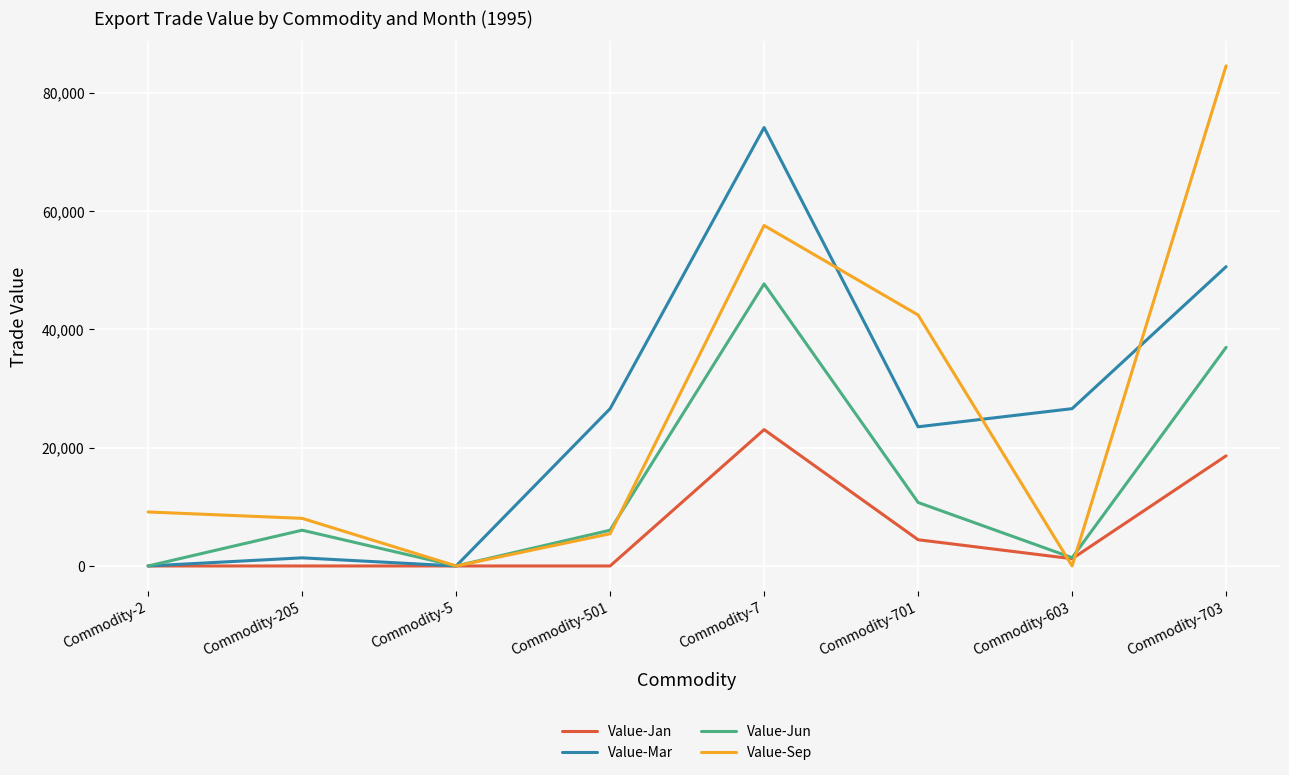

Is the value of Value-Jan at Commodity-501 greater than the value of Value-Sep at Commodity-701?

No